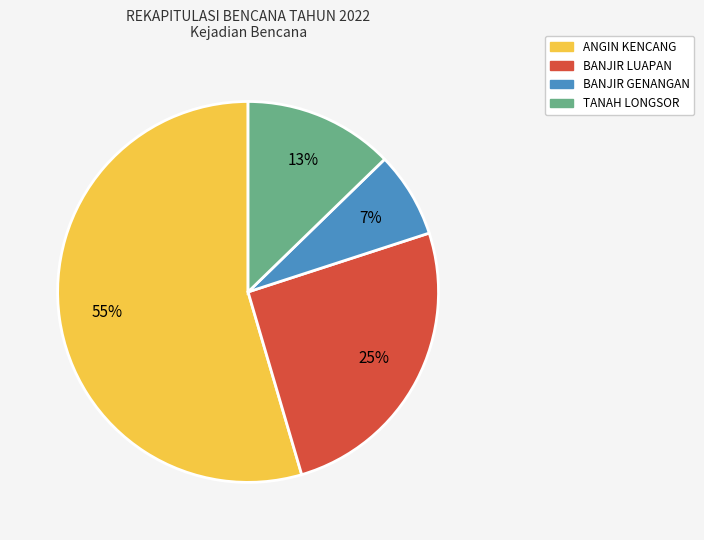

Approximately how many times larger is the value at TANAH LONGSOR compared to BANJIR LUAPAN?

0.5